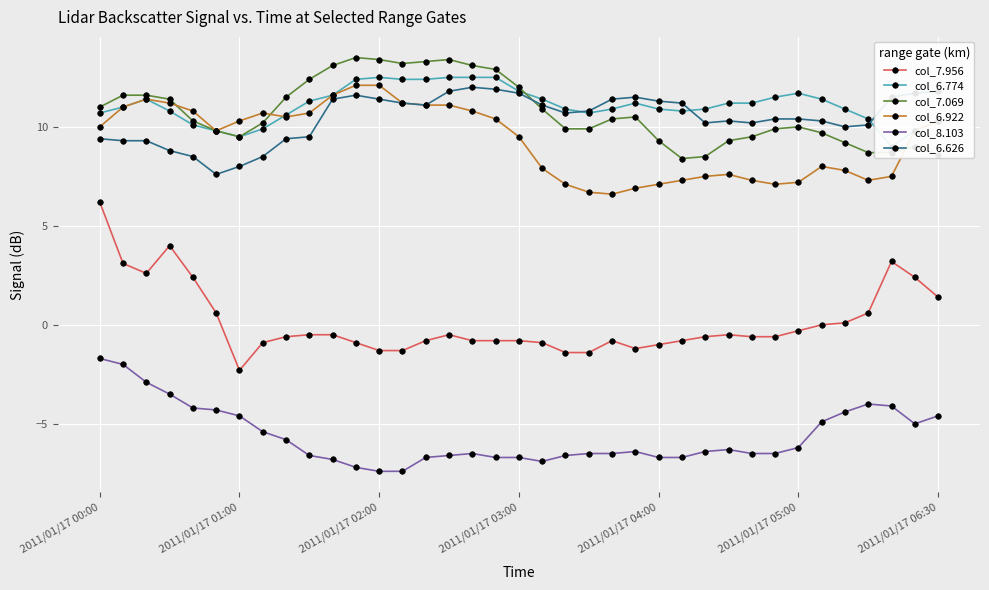

True or false: col_6.626 has more than 2 points higher than both neighbors.

True